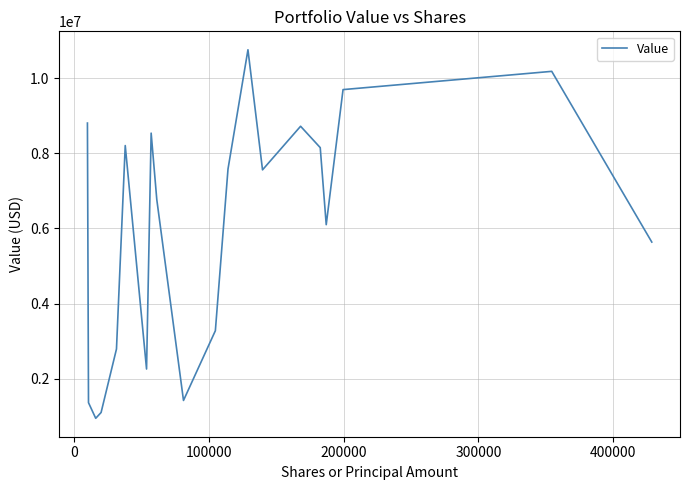

What is the smallest value displayed?

945000